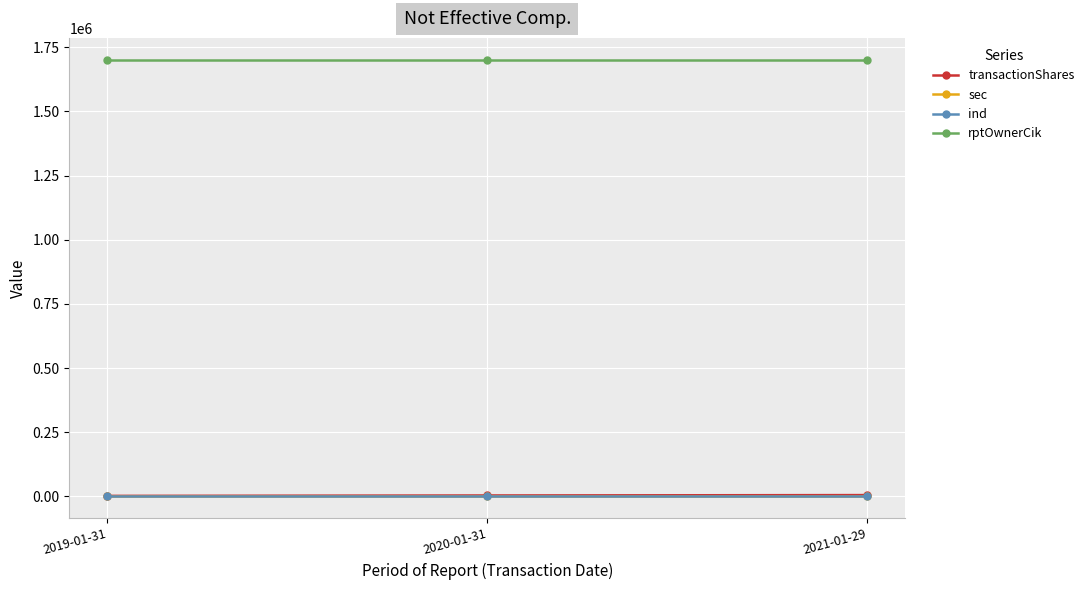

Which series has the largest total across all categories?

rptOwnerCik